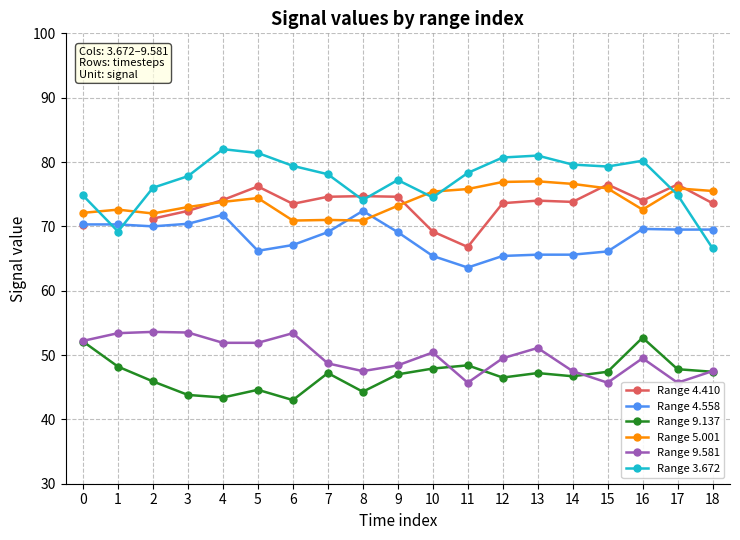

At which label is Range 3.672 closest to 74?

8